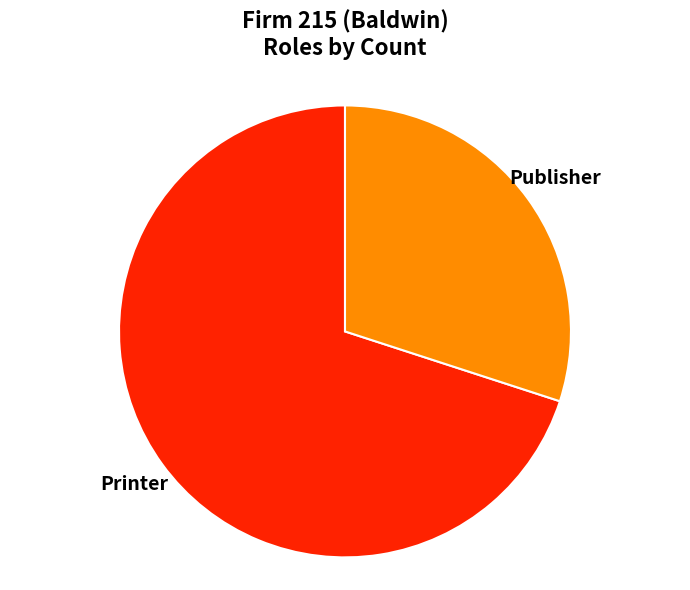

Between Publisher and Printer, which is larger?

Printer